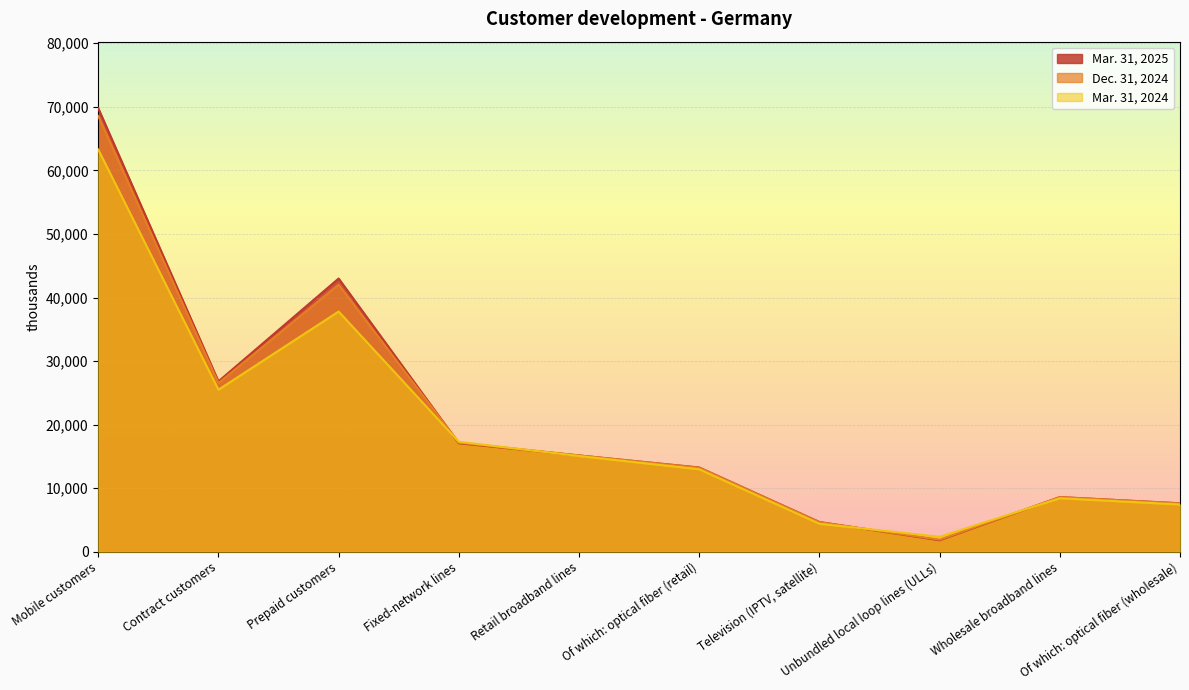

List the series in order of their peak value, highest first.

Mar. 31, 2025, Dec. 31, 2024, Mar. 31, 2024